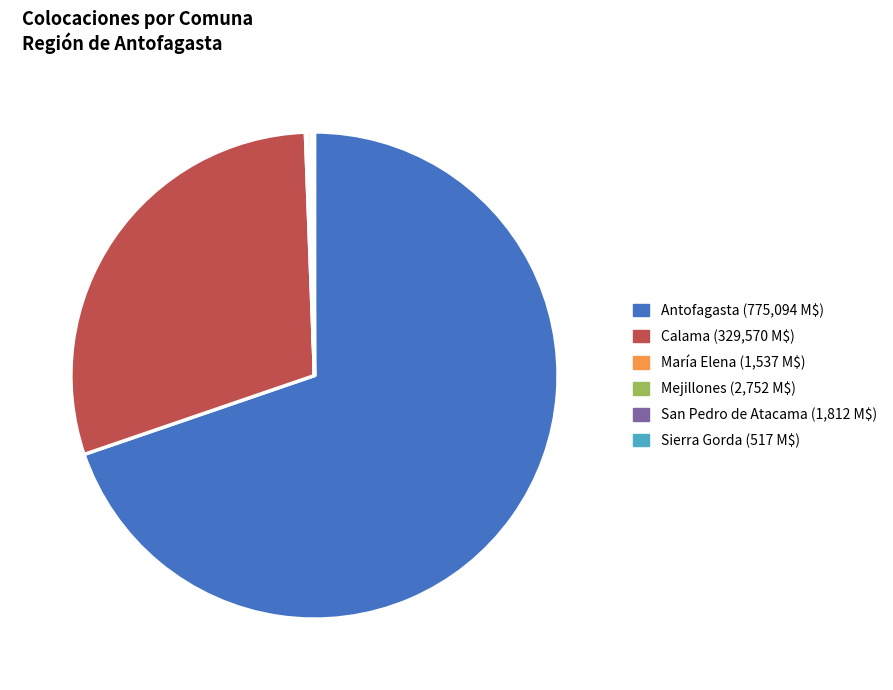

What is the largest slice in the pie chart?

Antofagasta